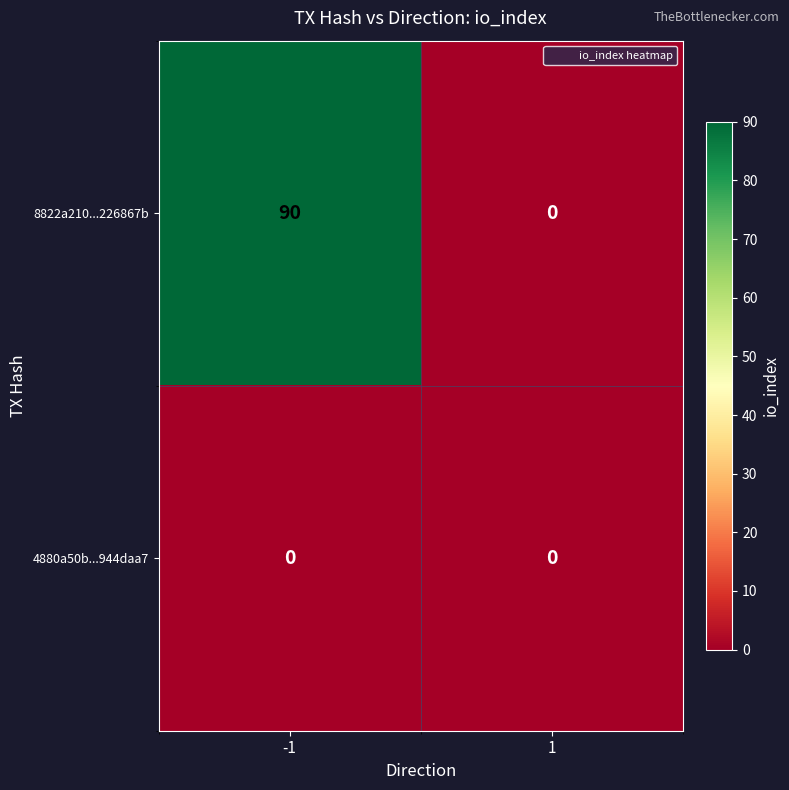

What is the maximum value shown in the chart?

90